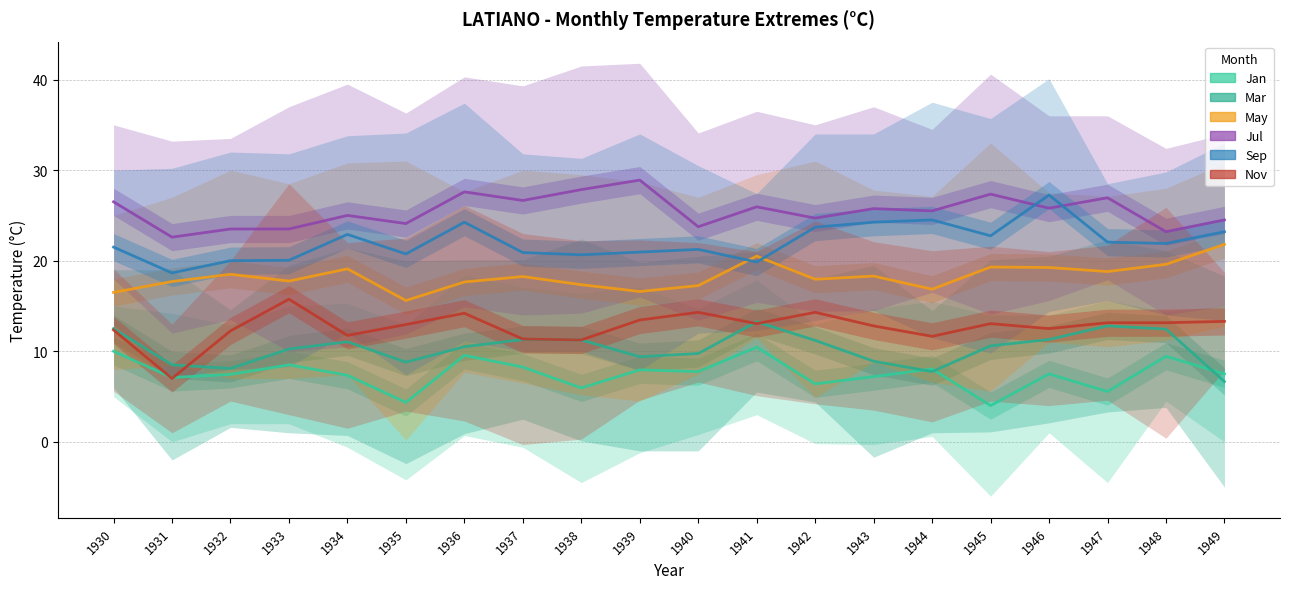

The Jul series shows 34.0 at 1931. True or false?

False